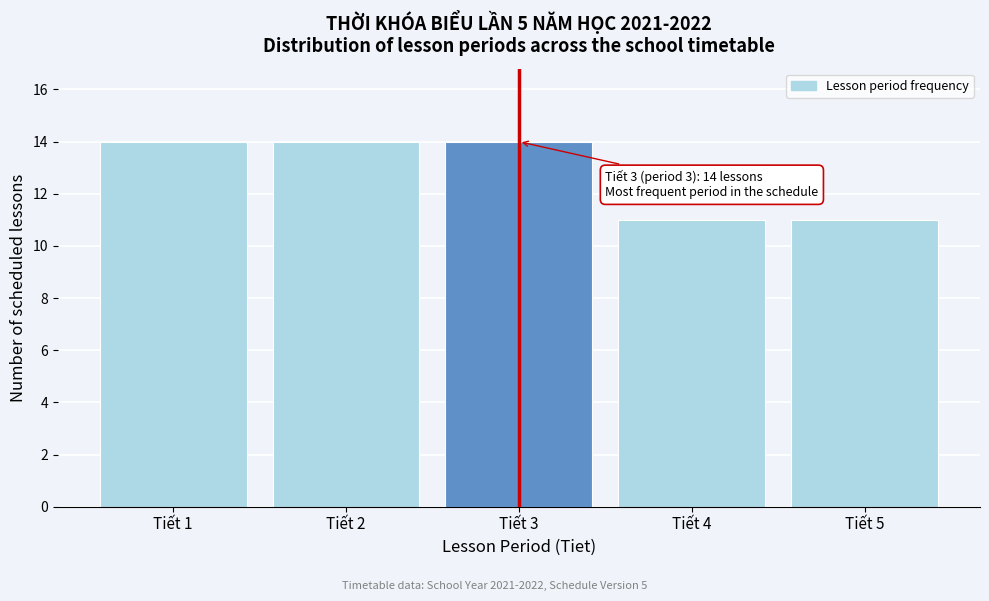

Reading right to left, what are all the values shown in this chart?

11	11	14	14	14